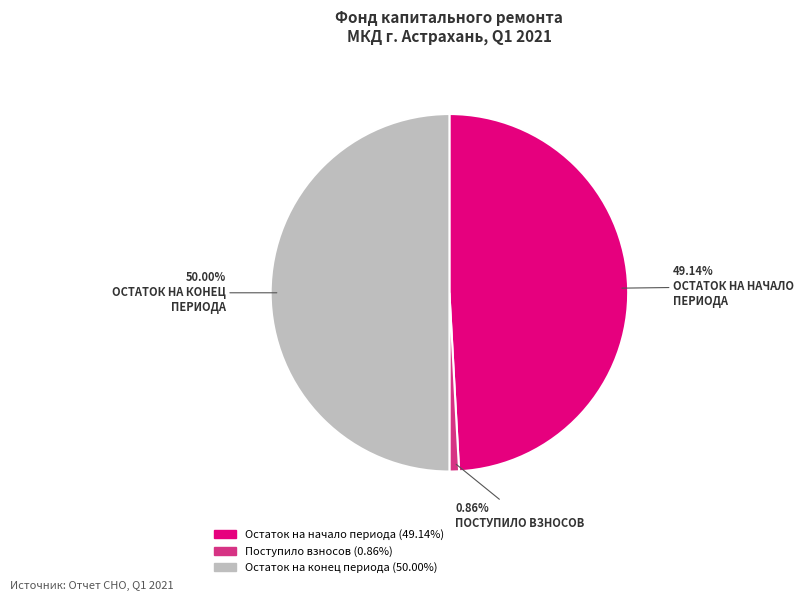

Count the number of slices in the pie.

3